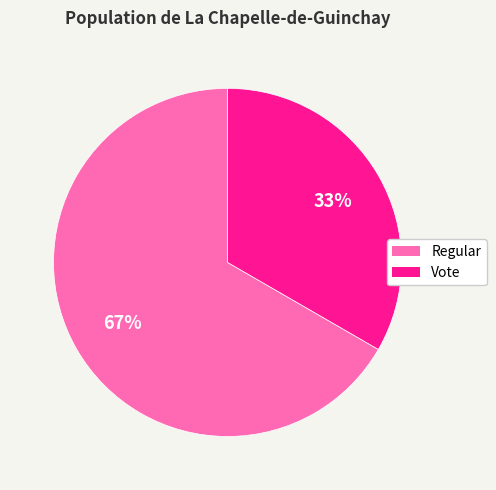

Does Vote account for over 50% of the chart?

No